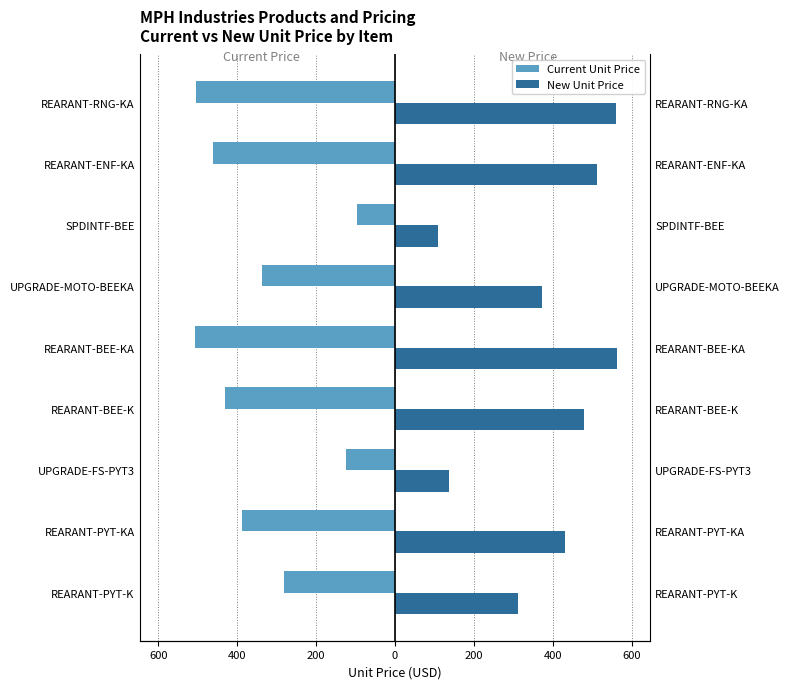

Rank the series by their maximum value, from highest to lowest.

New Unit Price, Current Unit Price